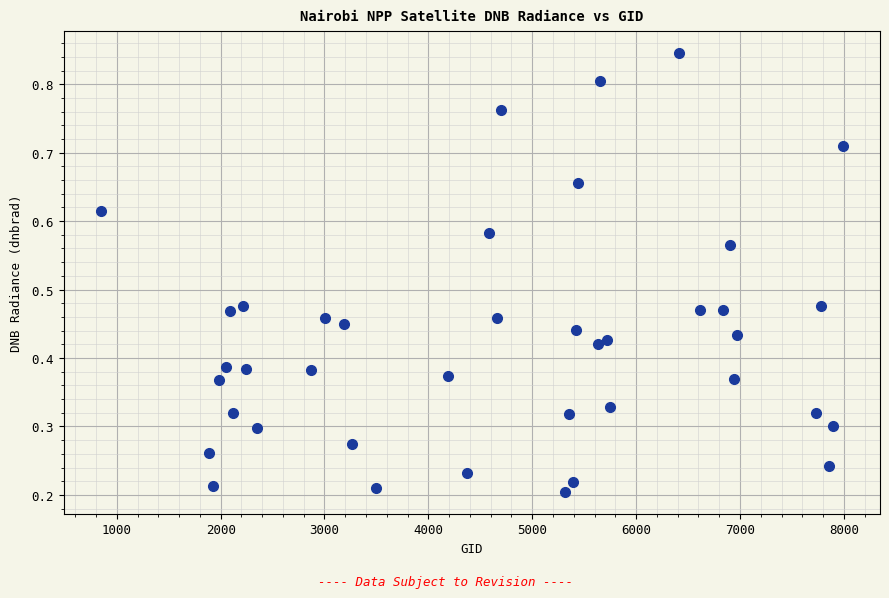

What is the range of X values (max minus min)?

7146.0